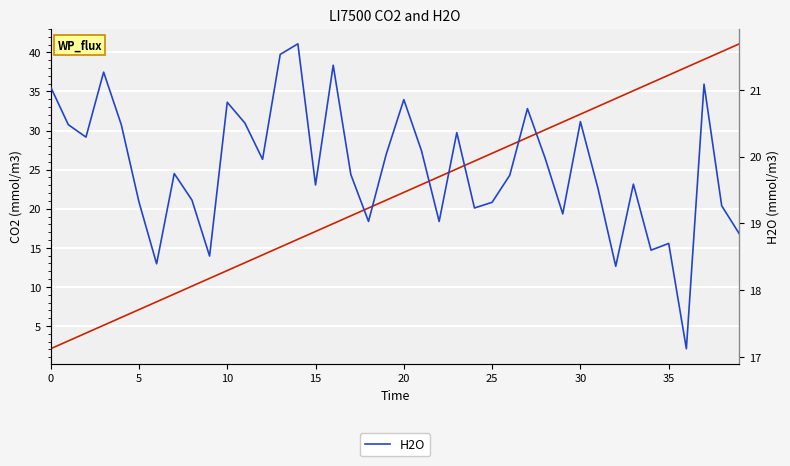

Count the number of categories in the chart.

40